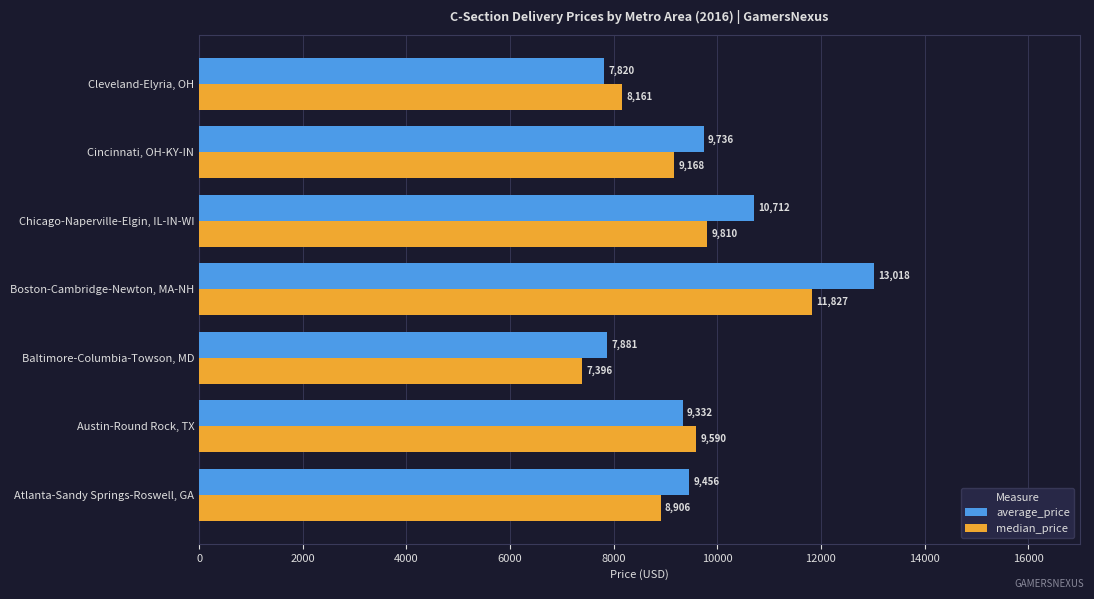

At which label is median_price closest to 9611?

Austin-Round Rock, TX